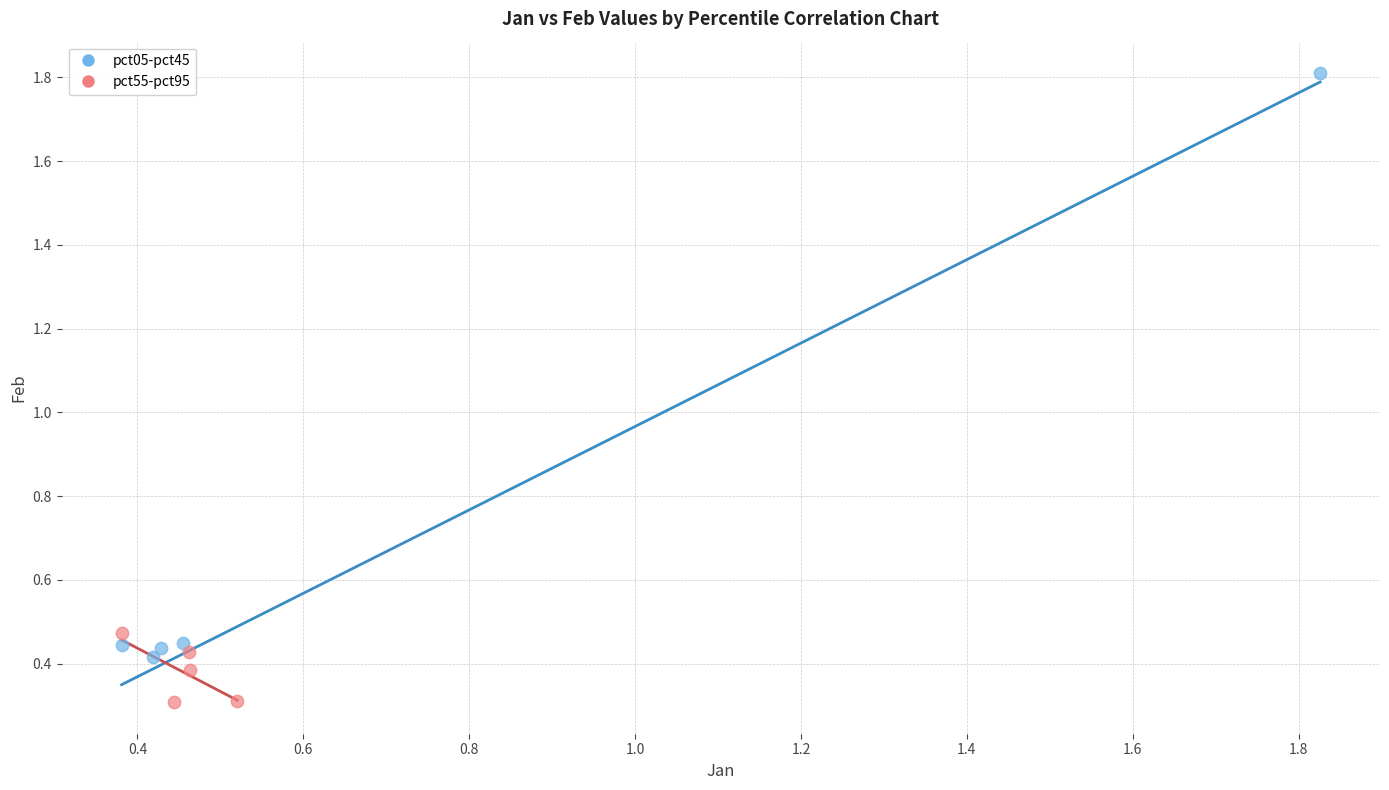

Which series reaches the minimum Y coordinate?

pct55-pct95